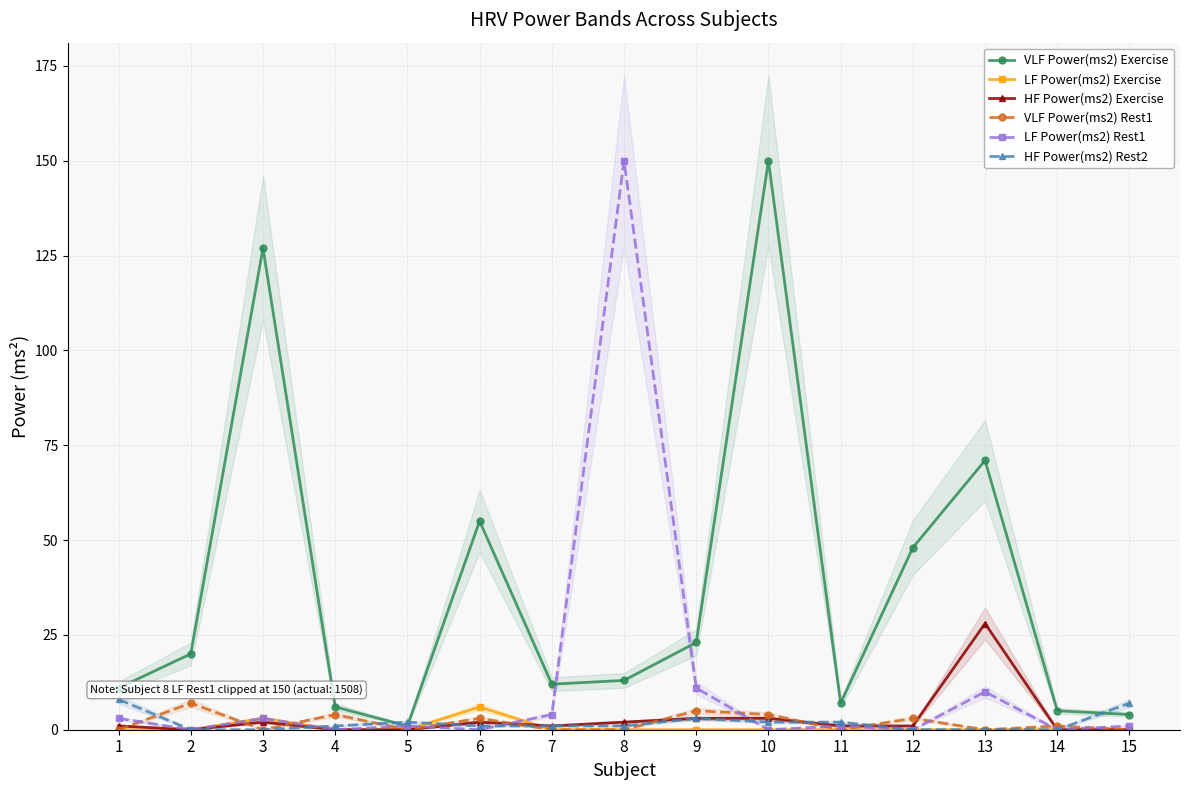

Is the value of VLF Power(ms2) Exercise at 6 greater than the value of LF Power(ms2) Exercise at 8?

Yes